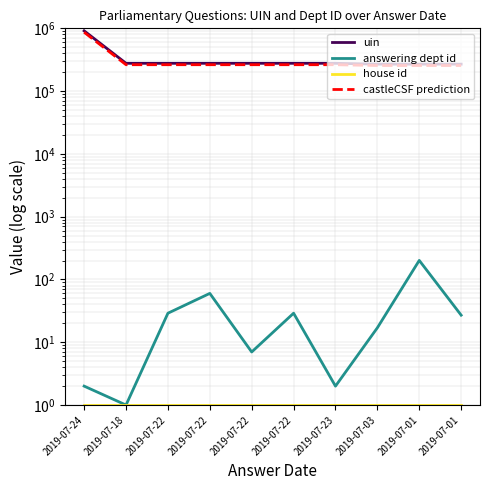

What is the label of the 6th point from the right?

2019-07-22